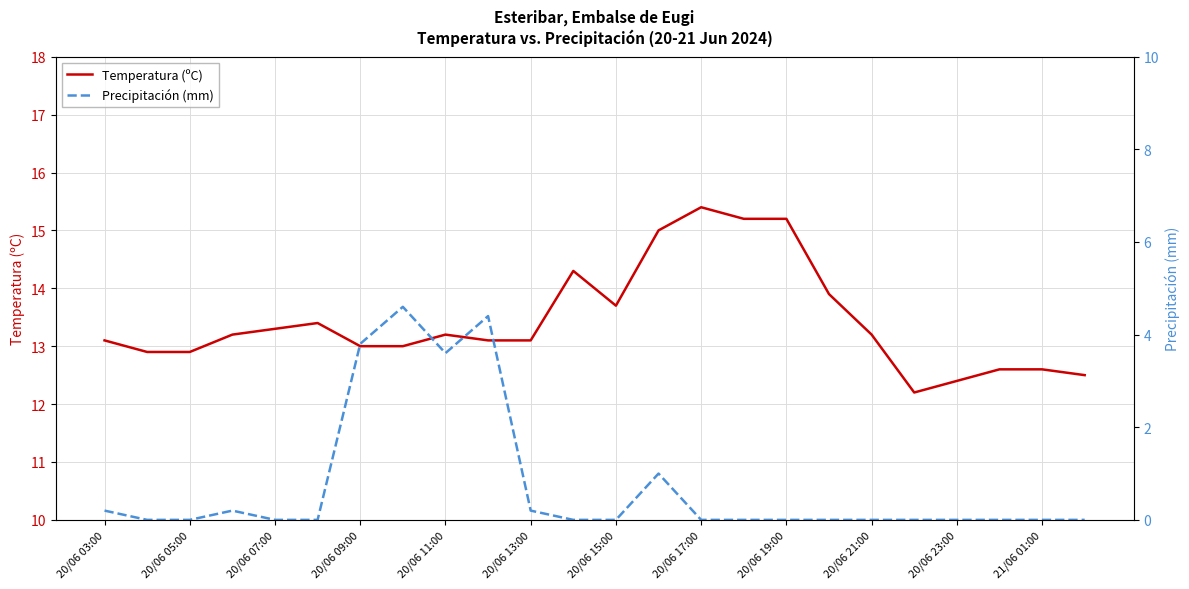

True or false: Temperatura (ºC) has a value of 24.5 at 20/06 15:00.

False